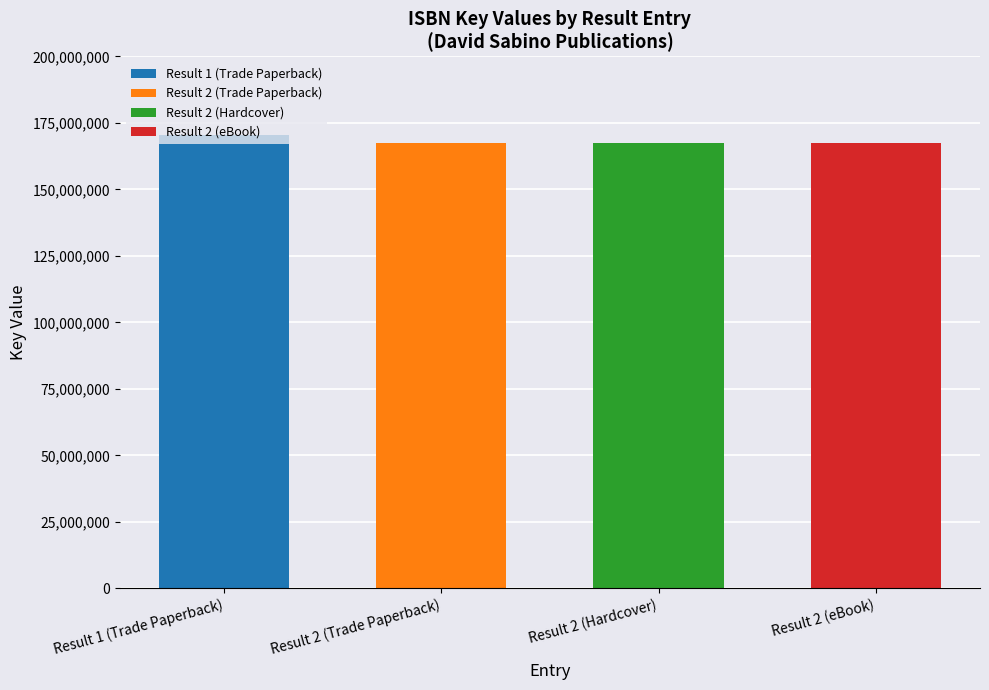

The value at Result 2 (eBook) is 286913623. True or false?

False